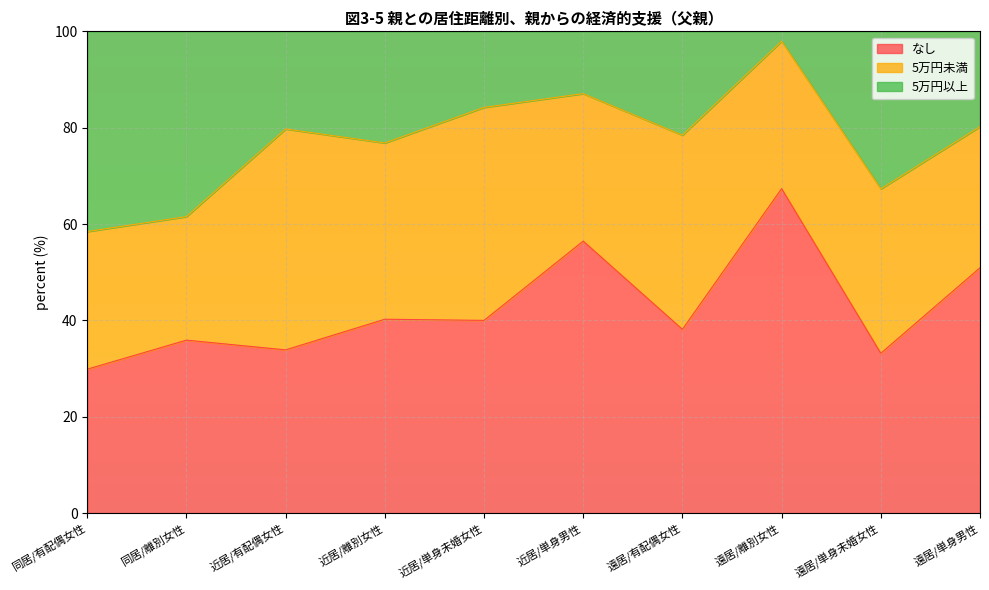

Does the chart display data point markers on the line(s)?

No